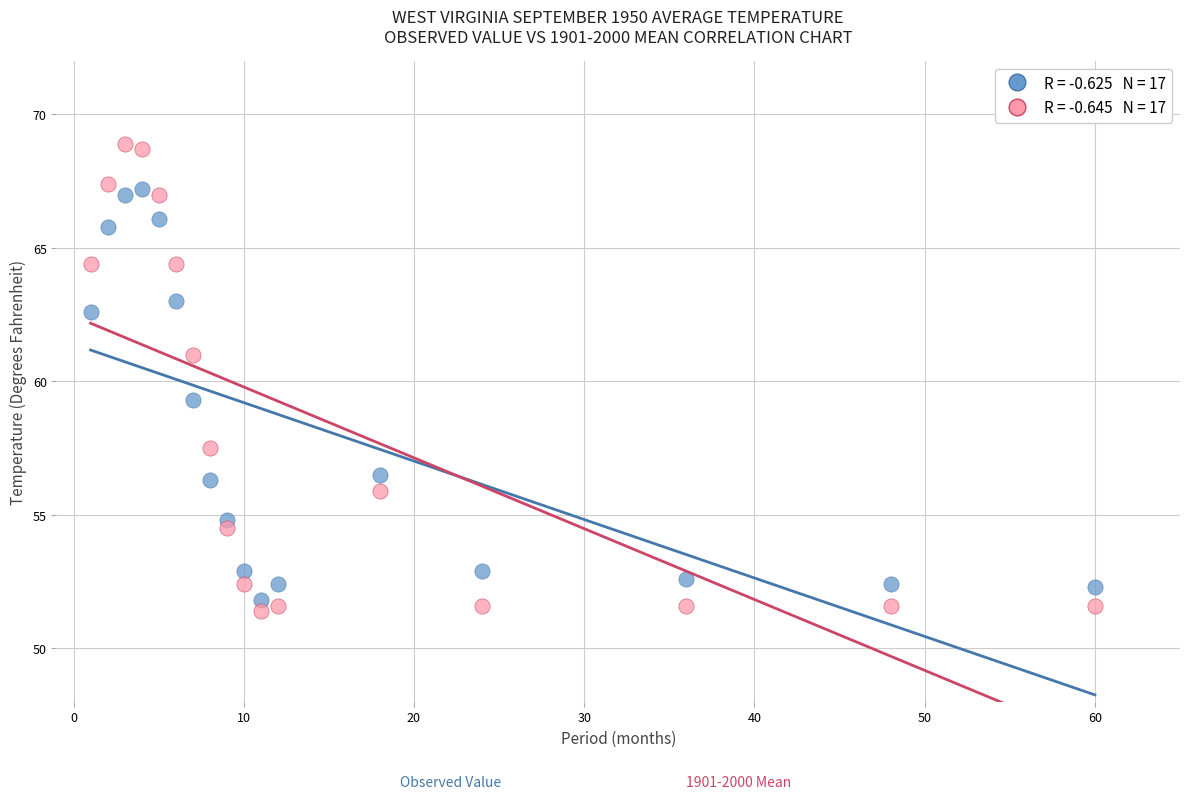

Across all data points, what is the range of X values (max minus min)?

59.0